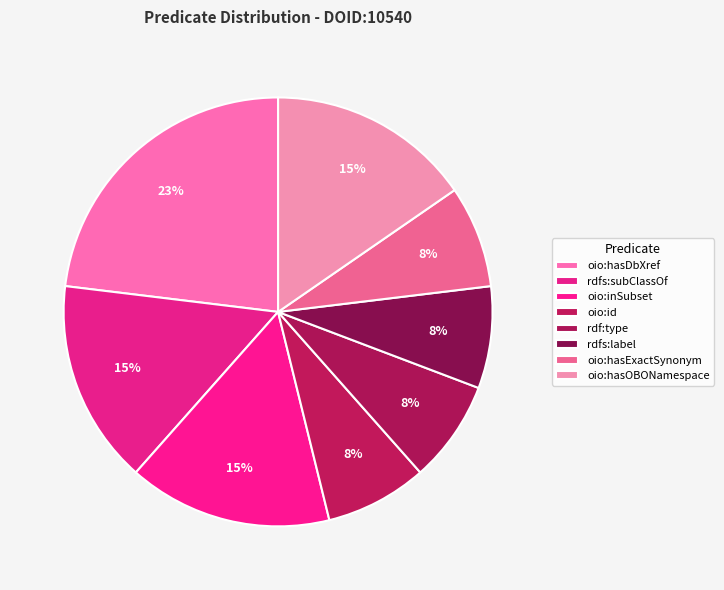

Does any single category account for the majority?

No